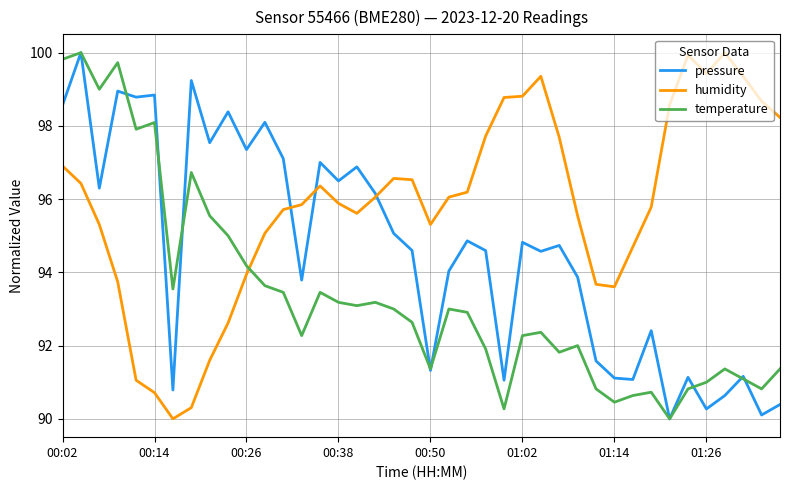

How many times do temperature and humidity cross each other?

1